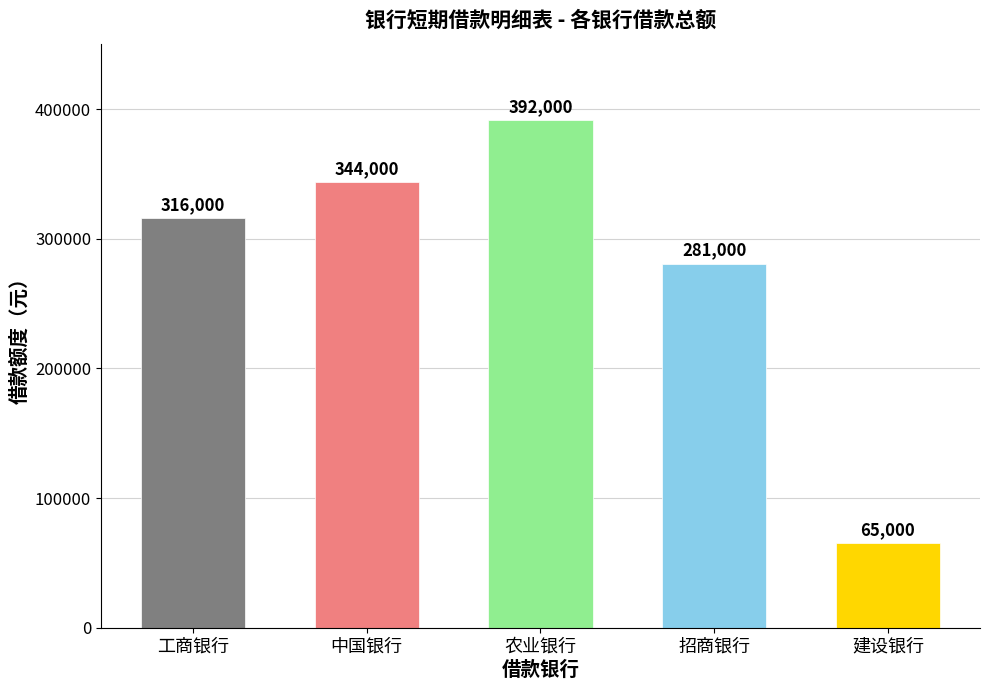

What is the change in value from 工商银行 to 农业银行?

+76000